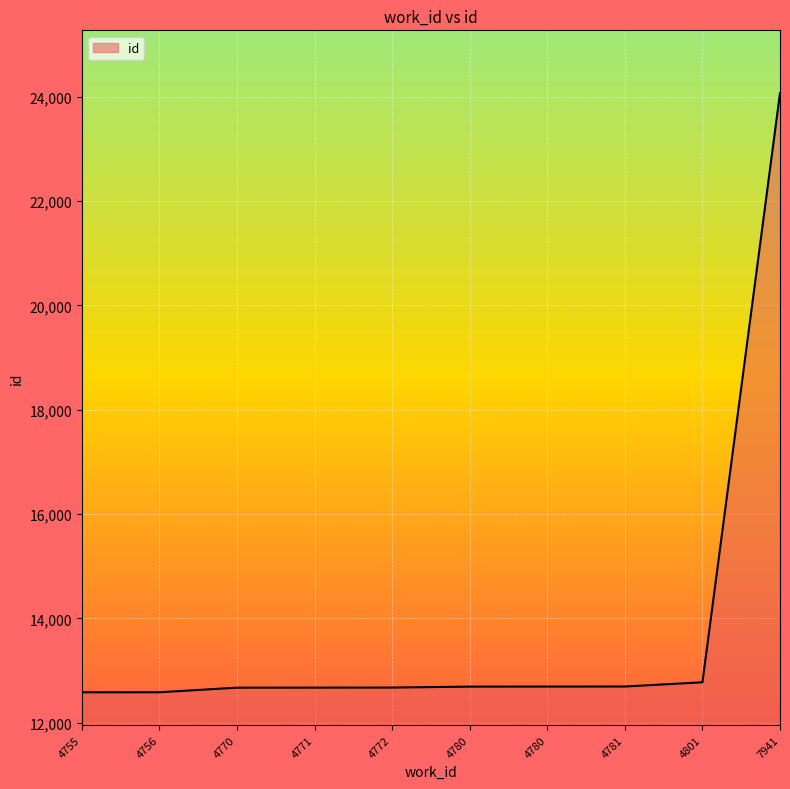

How many lines are shown in the chart?

1